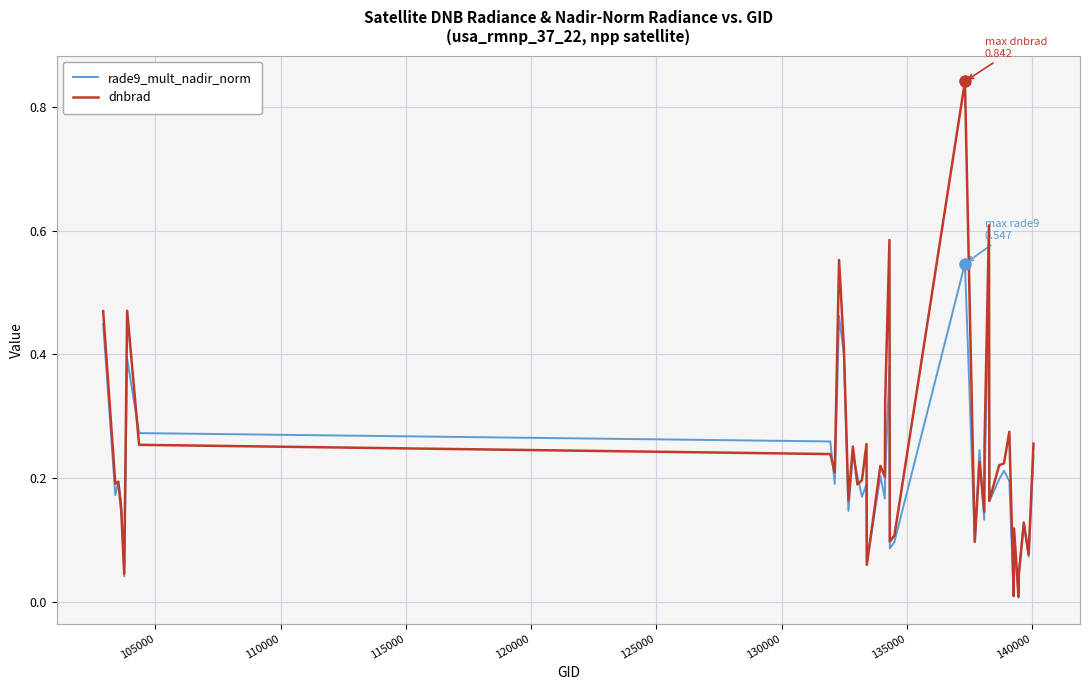

List the series in order of their peak value, highest first.

dnbrad, rade9_mult_nadir_norm